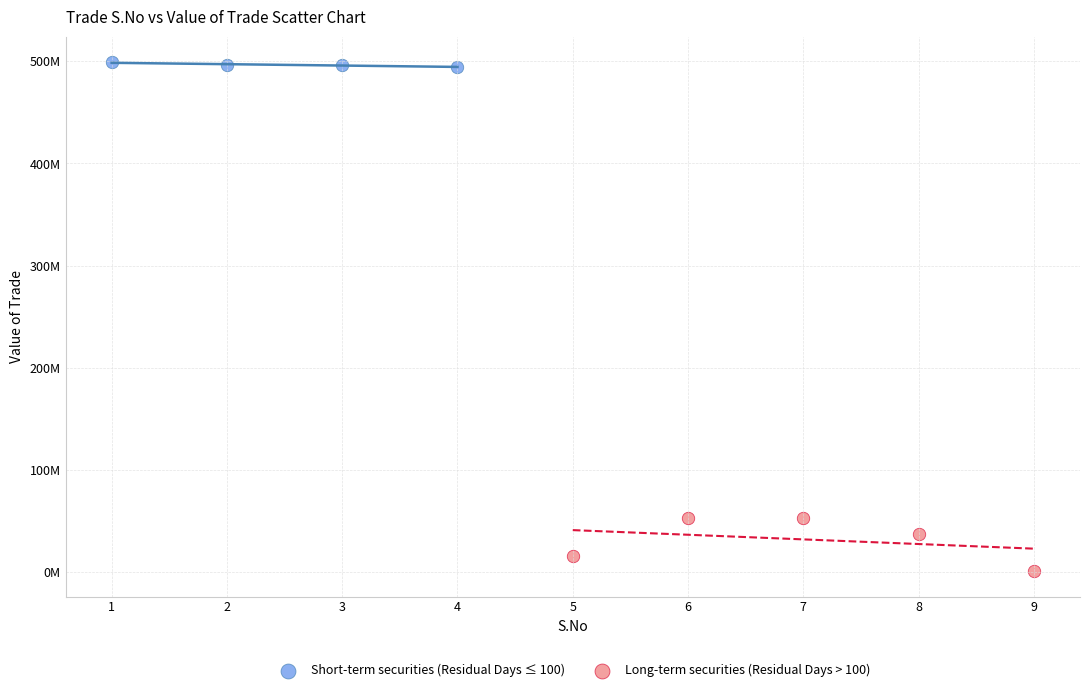

Which series contains the highest Y value?

Short-term securities (Residual Days ≤ 100)